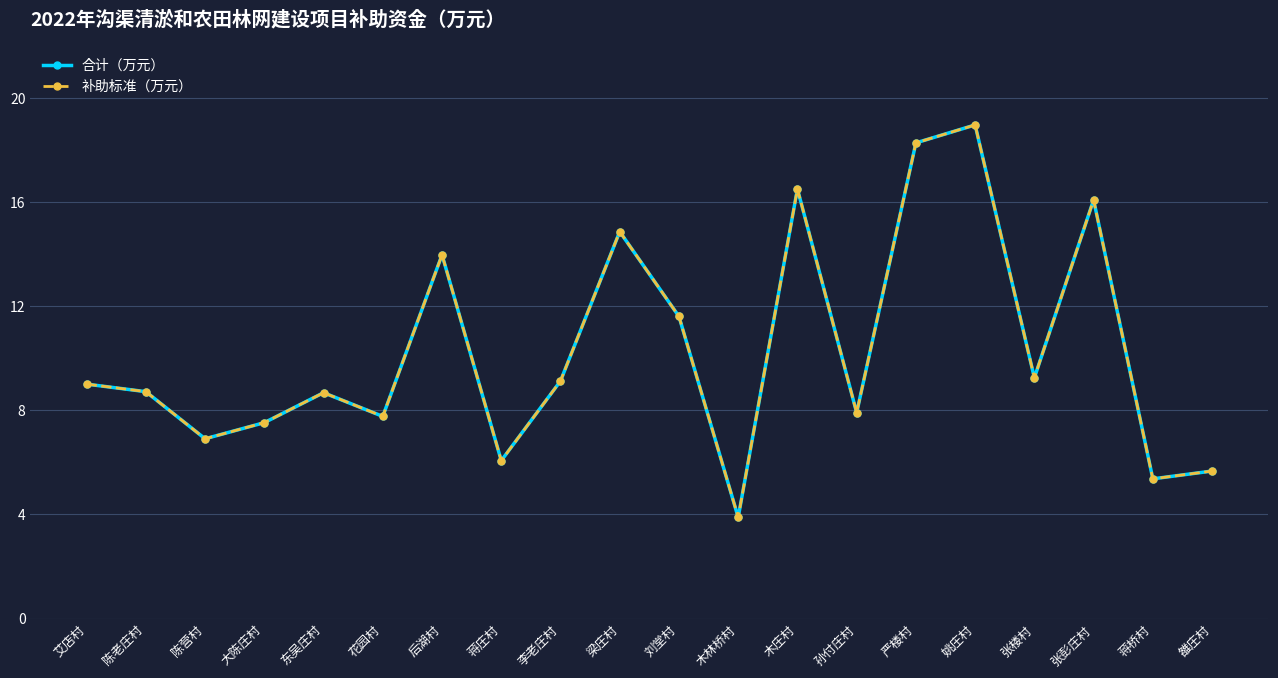

What is the label of the 19th point from the right?

陈老庄村